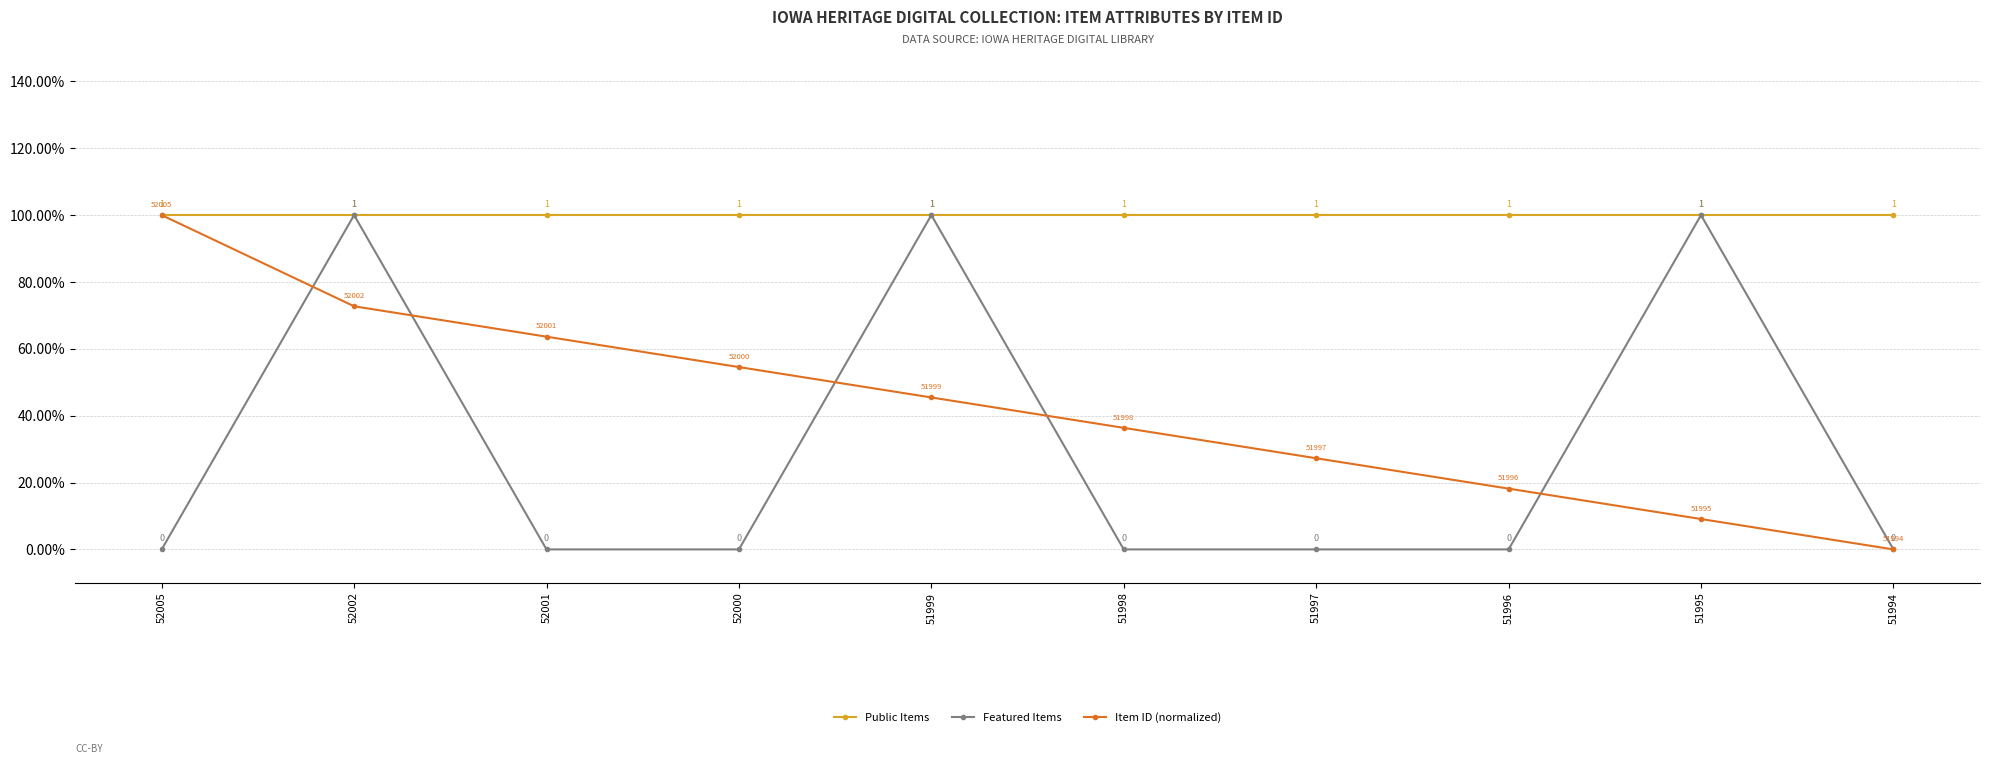

Is this an area chart (filled region under the line)?

No